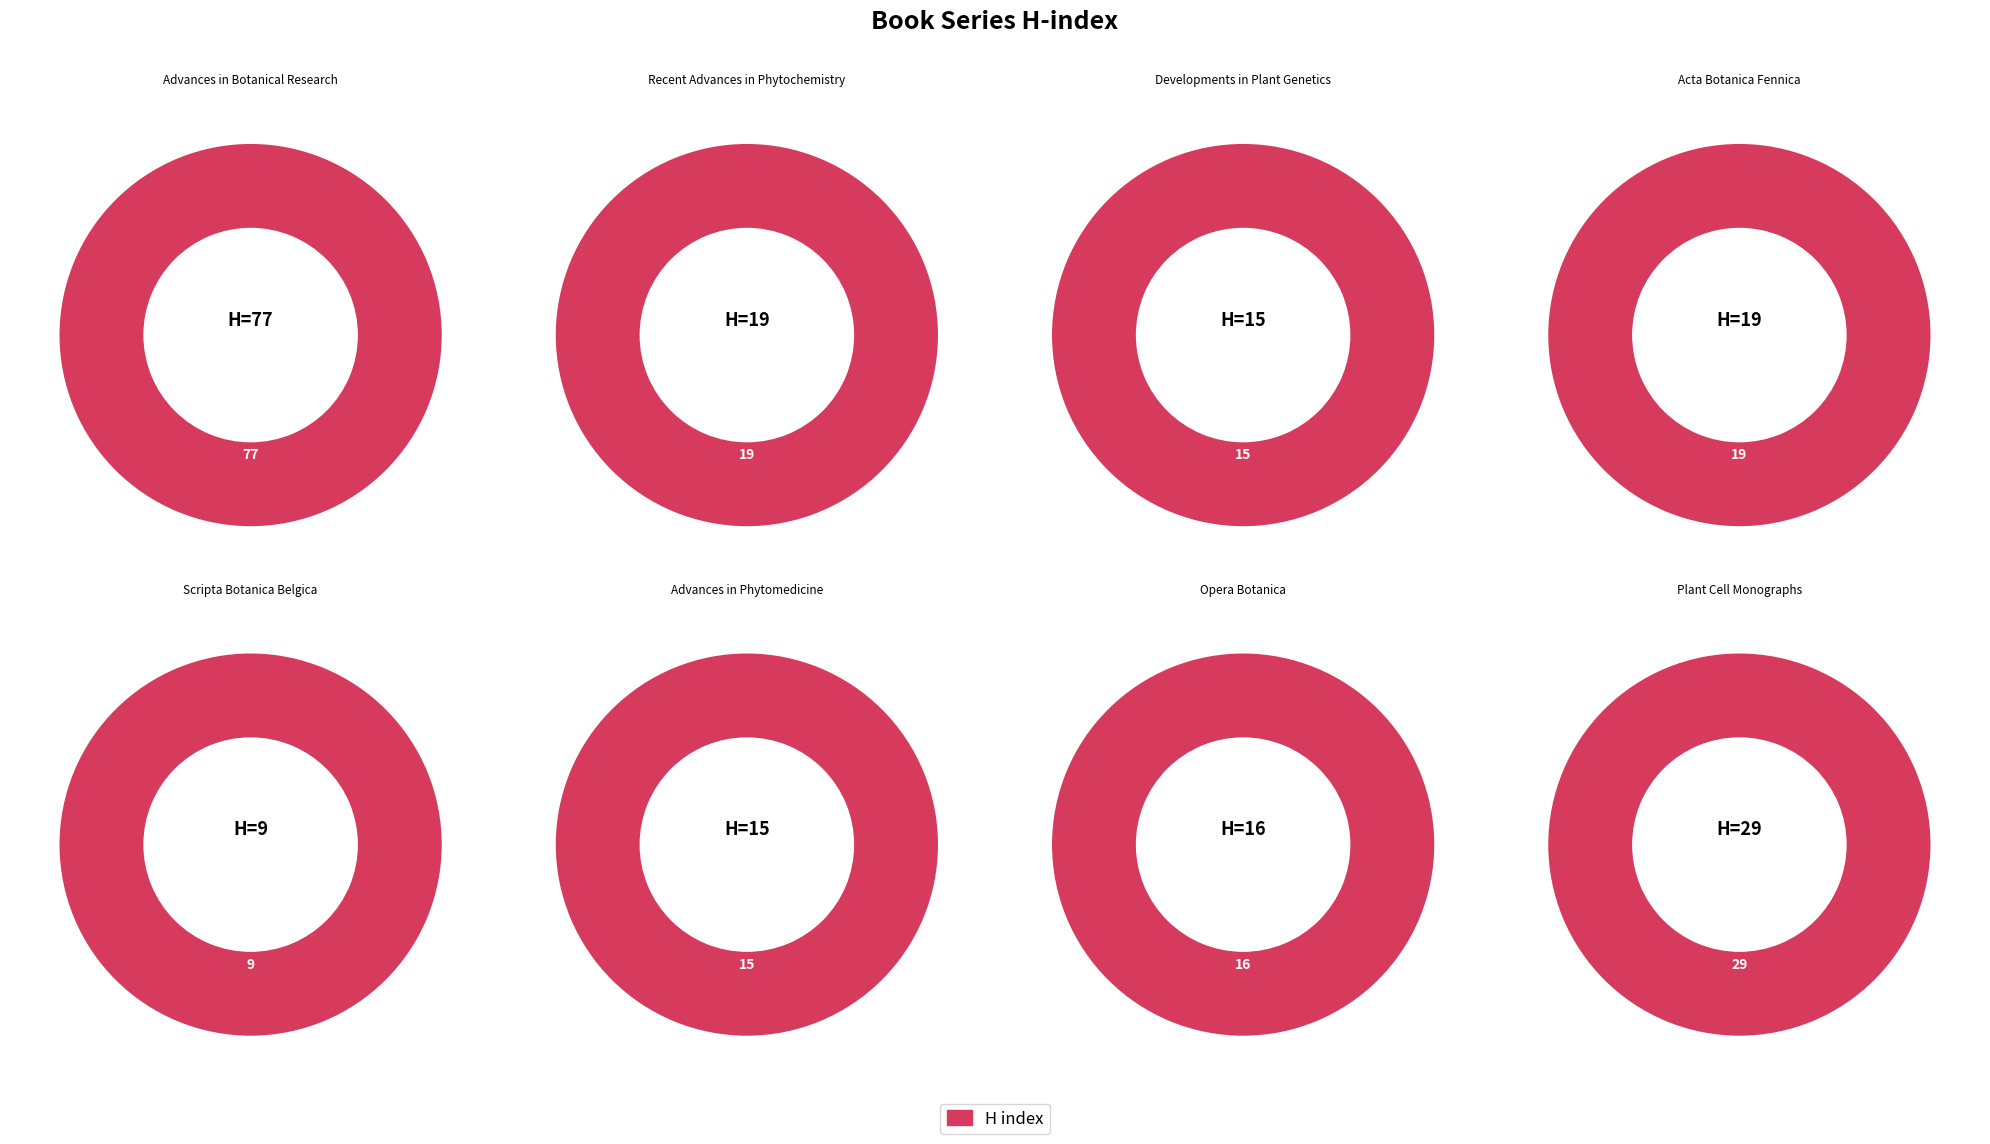

How many slices are in this pie chart?

8